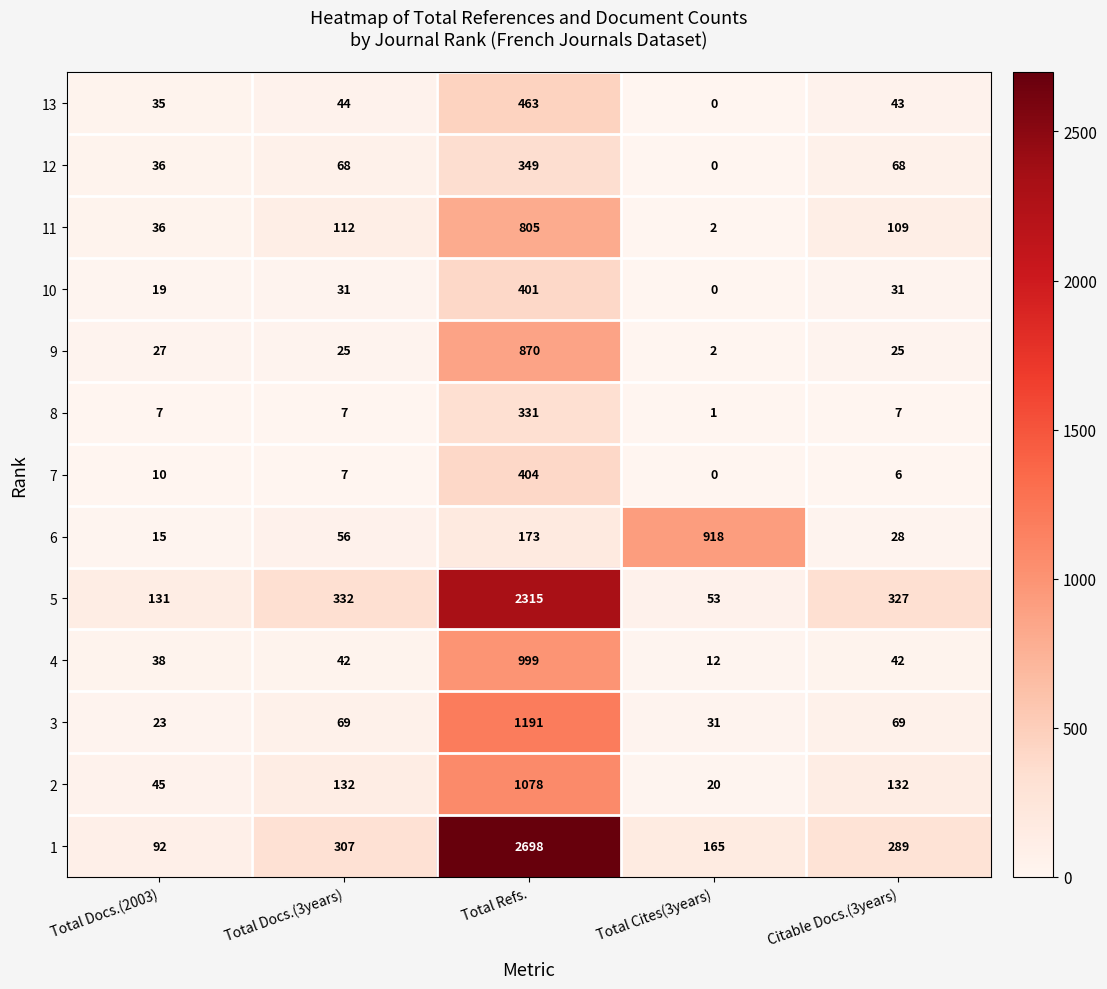

List the series in order of their peak value, lowest first.

8, 12, 10, 7, 13, 11, 9, 6, 4, 2, 3, 5, 1